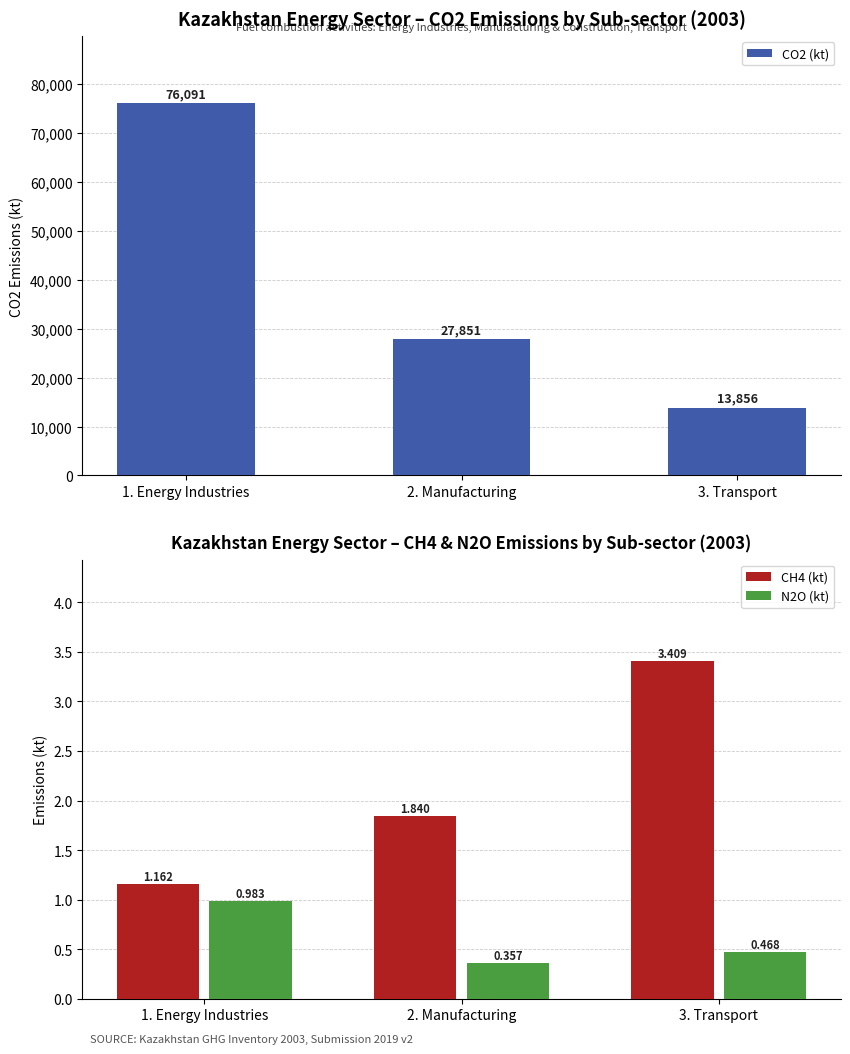

The N2O (kt) series shows 1.4 at 1. Energy Industries. True or false?

False